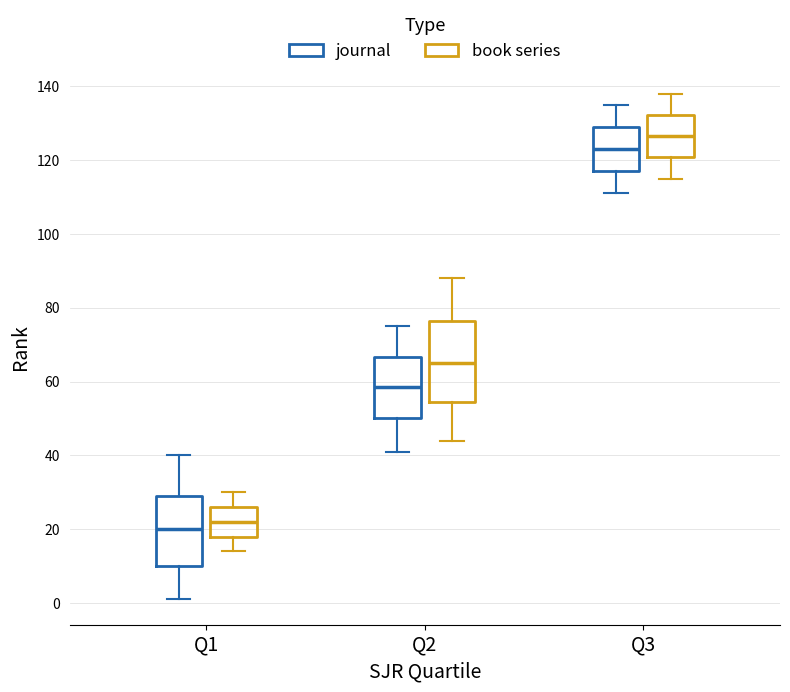

Which box is the tallest, from its lower edge to its upper edge?

Q2 (book series)